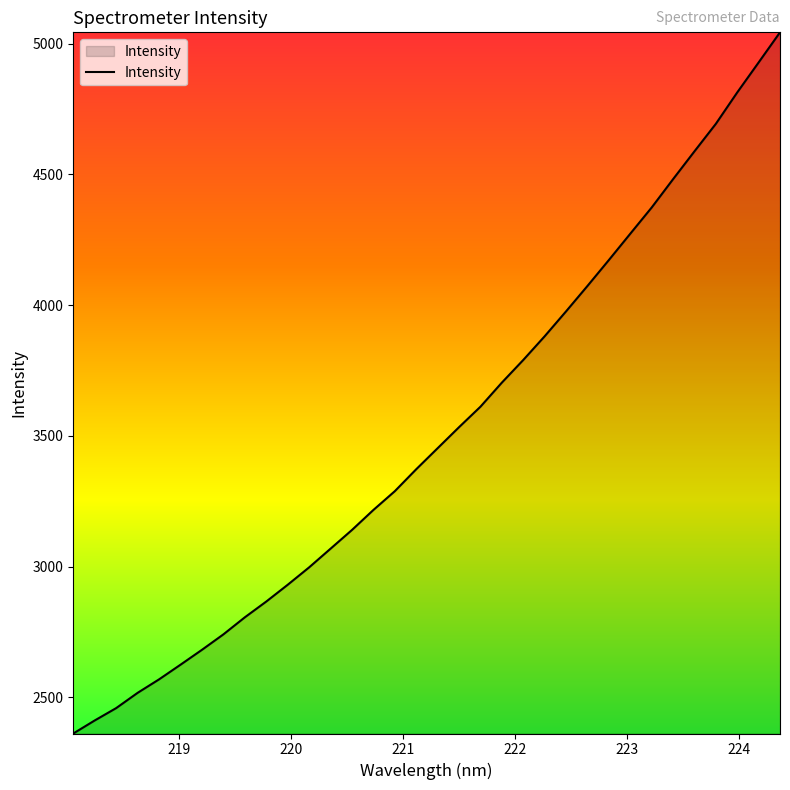

Does the chart display data point markers on the line(s)?

No